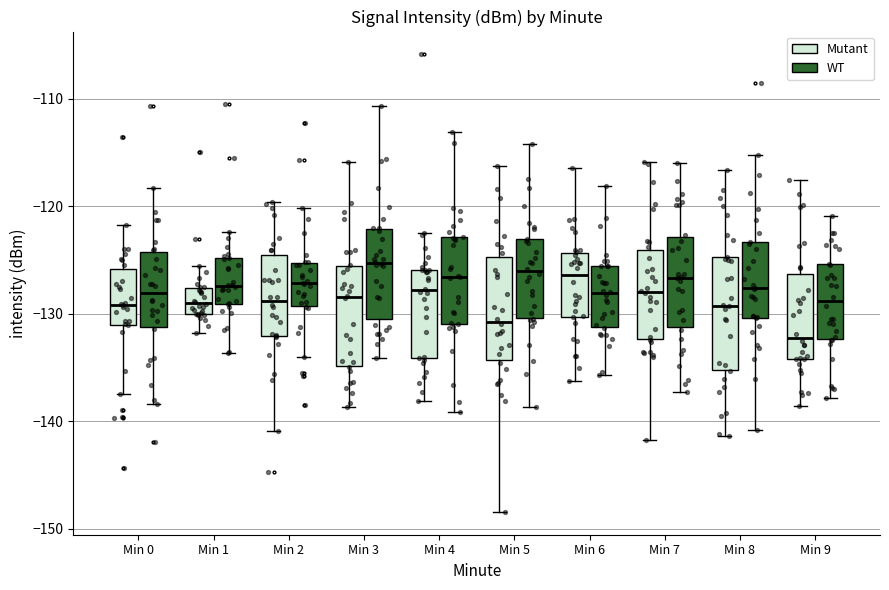

Reading left to right, transcribe this box plot: for each box, give where its median line is, the range the box spans, and where its two whiskers end, as read against the y-axis. The values are not printed on the chart, so give them approximately, as read against the axis.

Min 0 (Mutant): median -129, box -131 to -126, whiskers -137 to -122
Min 0 (WT): median -128, box -131 to -124, whiskers -138 to -118
Min 1 (Mutant): median -129, box -130 to -128, whiskers -132 to -126
Min 1 (WT): median -127, box -129 to -125, whiskers -134 to -122
Min 2 (Mutant): median -129, box -132 to -125, whiskers -141 to -120
Min 2 (WT): median -127, box -129 to -125, whiskers -134 to -120
Min 3 (Mutant): median -128, box -135 to -126, whiskers -139 to -116
Min 3 (WT): median -125, box -130 to -122, whiskers -134 to -111
Min 4 (Mutant): median -128, box -134 to -126, whiskers -138 to -123
Min 4 (WT): median -127, box -131 to -123, whiskers -139 to -113
Min 5 (Mutant): median -131, box -134 to -125, whiskers -148 to -116
Min 5 (WT): median -126, box -130 to -123, whiskers -139 to -114
Min 6 (Mutant): median -126, box -130 to -124, whiskers -136 to -116
Min 6 (WT): median -128, box -131 to -126, whiskers -136 to -118
Min 7 (Mutant): median -128, box -132 to -124, whiskers -142 to -116
Min 7 (WT): median -127, box -131 to -123, whiskers -137 to -116
Min 8 (Mutant): median -129, box -135 to -125, whiskers -141 to -117
Min 8 (WT): median -128, box -130 to -123, whiskers -141 to -115
Min 9 (Mutant): median -132, box -134 to -126, whiskers -139 to -118
Min 9 (WT): median -129, box -132 to -125, whiskers -138 to -121